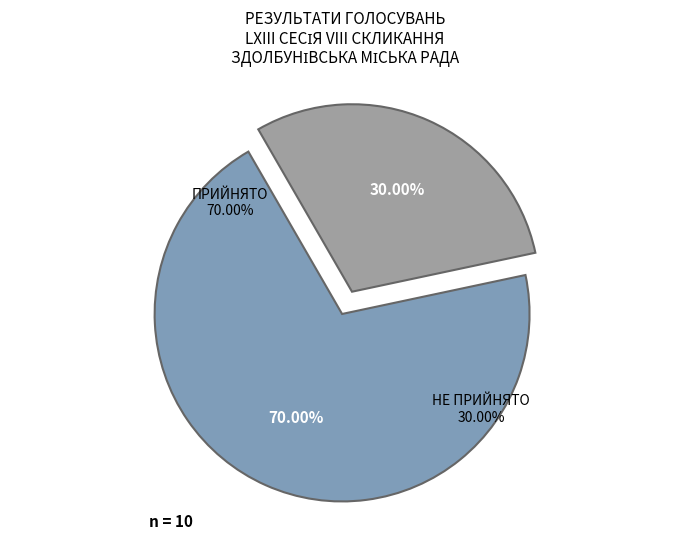

Is it true that НЕ ПРИЙНЯТО is 20% of the pie?

False